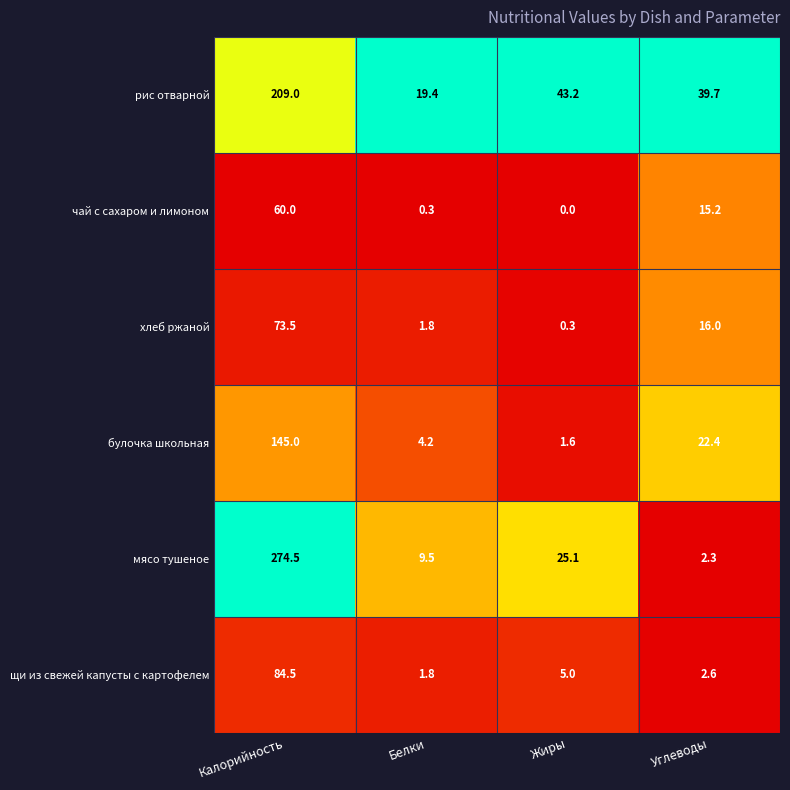

Reading left to right, transcribe all the data shown in this chart.

рис отварной: 209.0	19.4	43.2	39.7
чай с сахаром и лимоном: 60.0	0.3	0.0	15.2
хлеб ржаной: 73.5	1.8	0.3	16.0
булочка школьная: 145.0	4.2	1.6	22.4
мясо тушеное: 274.5	9.5	25.1	2.3
щи из свежей капусты с картофелем: 84.5	1.8	5.0	2.6